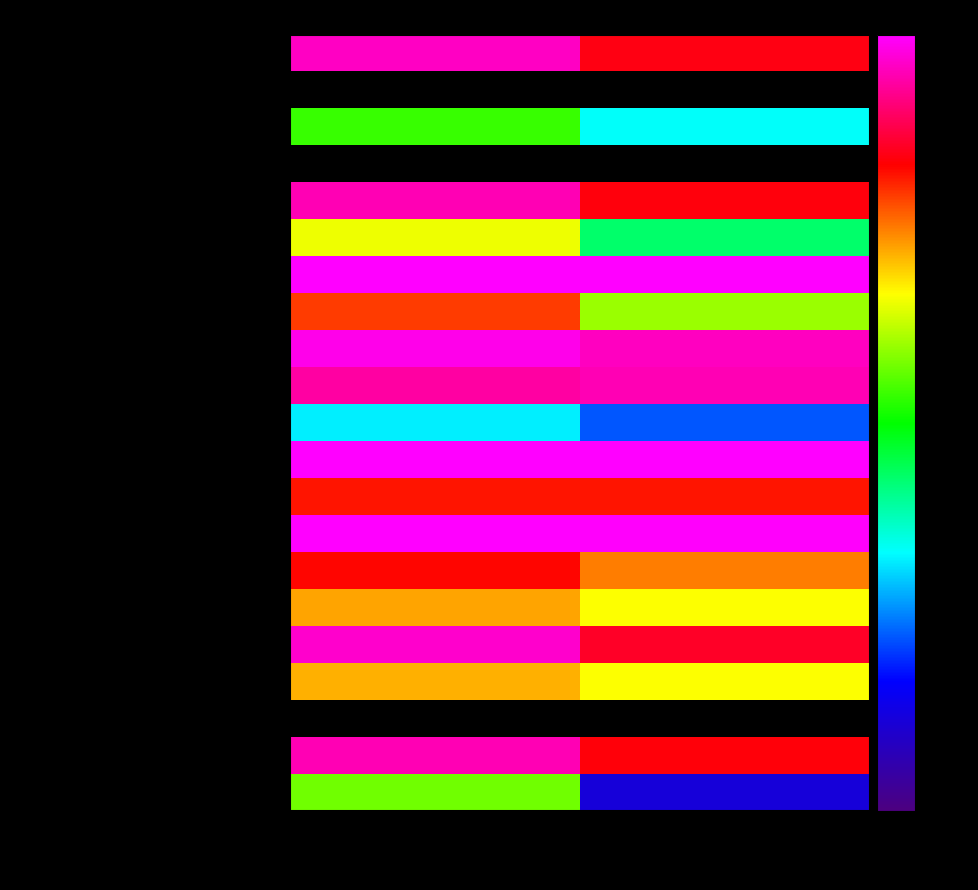

How many values in the Zysk z lat ubiegłych series exceed 2072818?

1